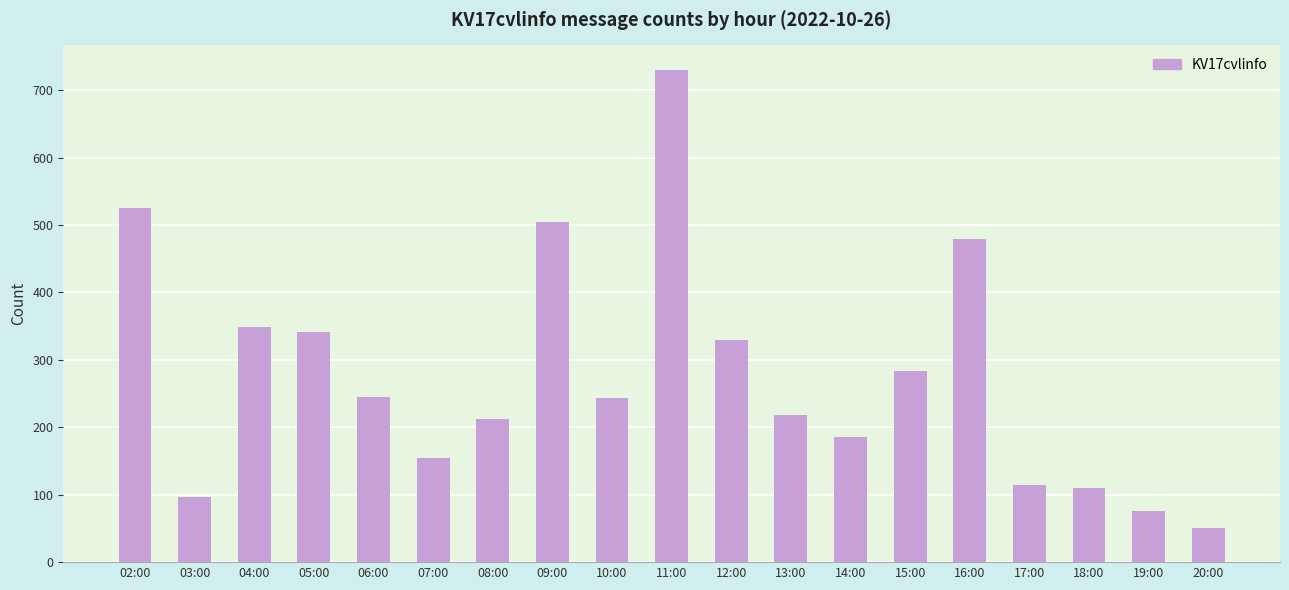

Does the chart contain any negative values?

No